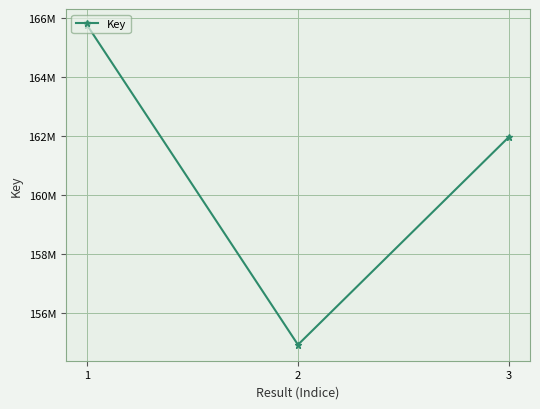

Rank the categories by value from highest to lowest.

1, 3, 2